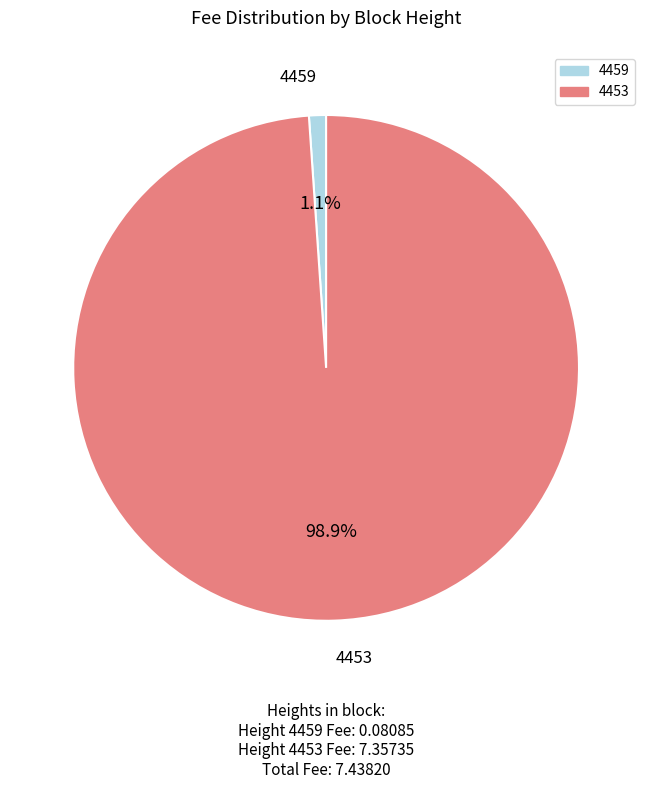

To the nearest percent, what percentage of the pie is 4453?

99%